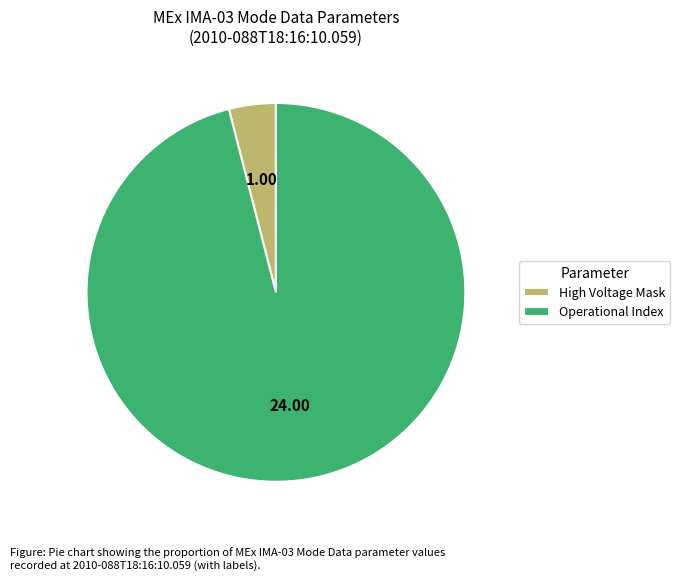

Which slice is the smallest?

High Voltage Mask